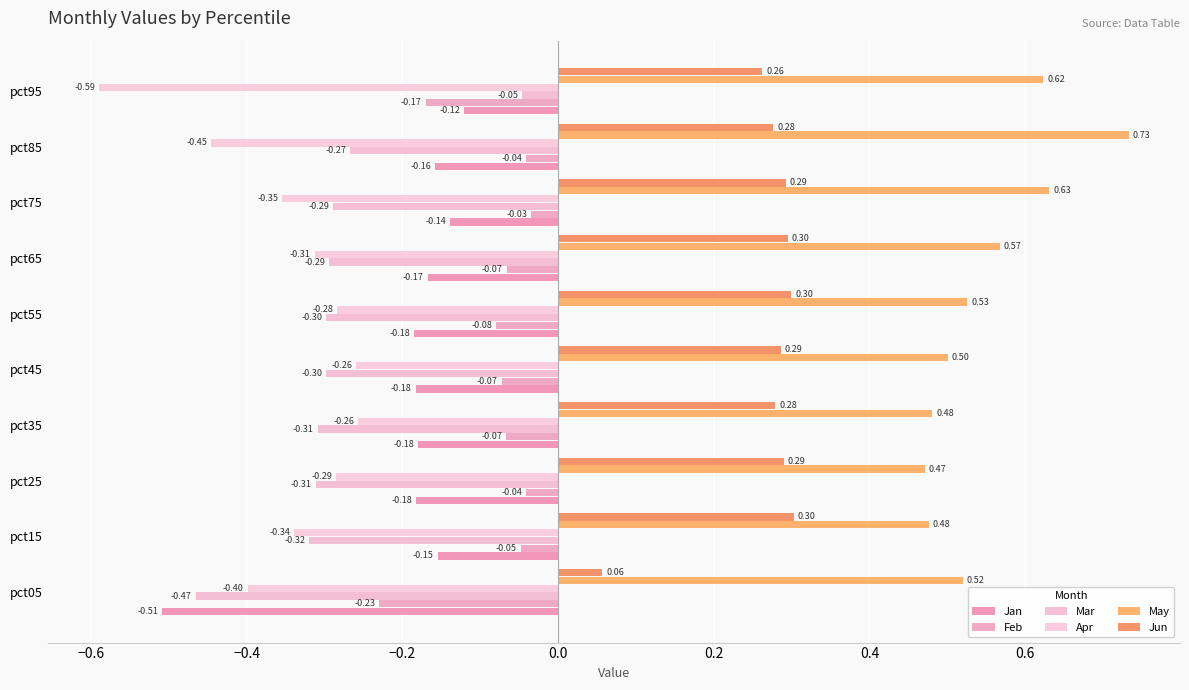

What is the sum of all Jun values?

2.6